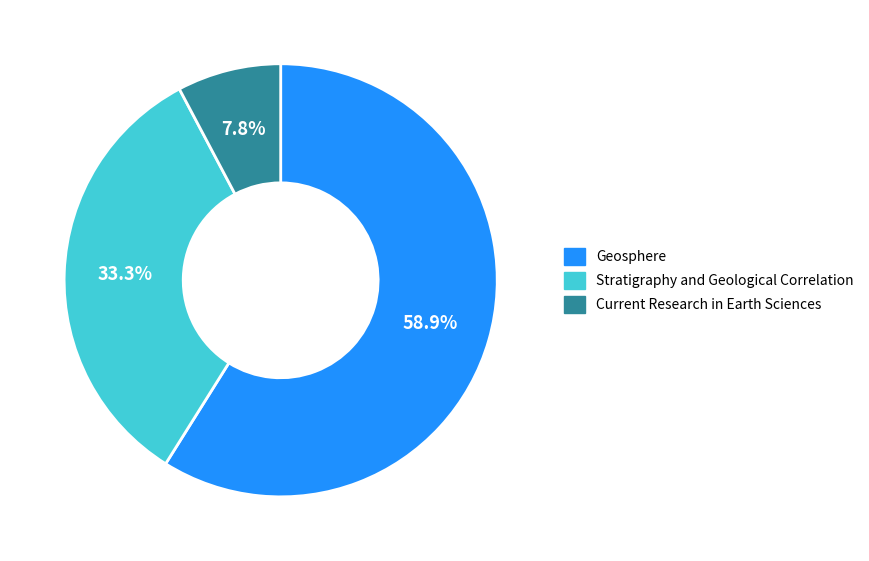

Which has a higher value, Current Research in Earth Sciences or Geosphere?

Geosphere